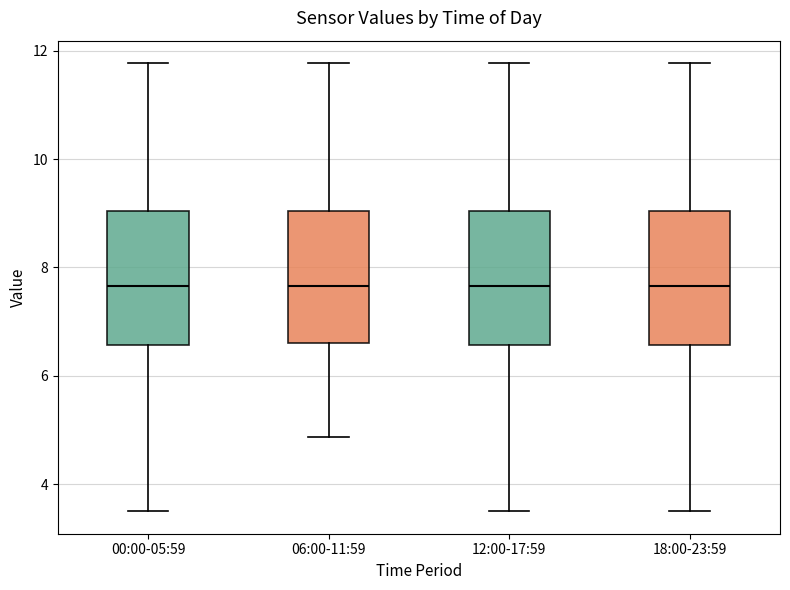

Where does the lower whisker of the box for 06:00-11:59 end on the y-axis? The values are not printed on the chart, so give them approximately, as read against the axis.

4.8